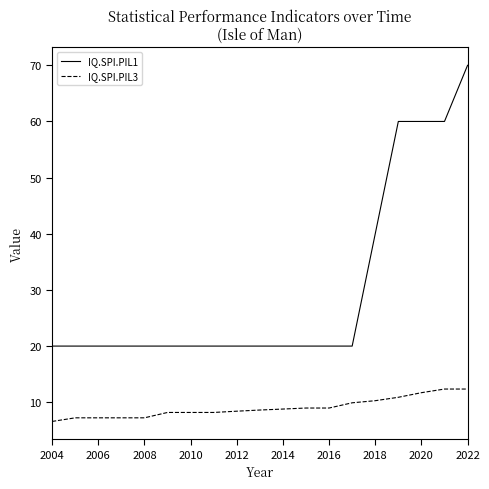

Which series has the largest range (max minus min)?

IQ.SPI.PIL1